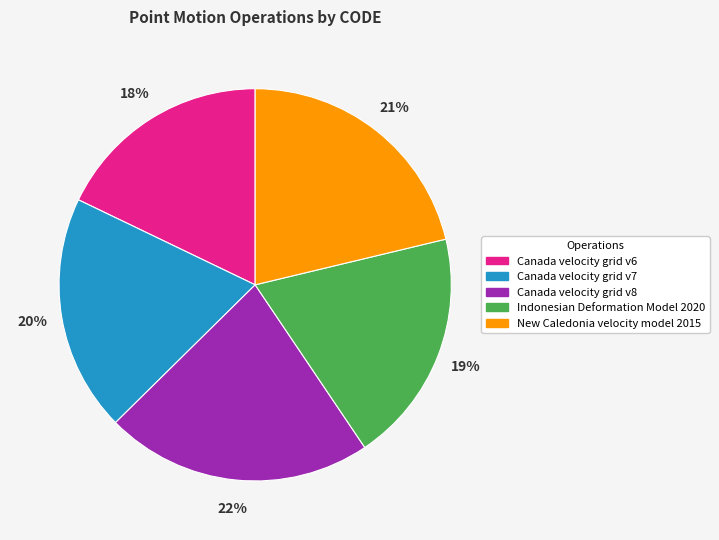

Count the number of slices in the pie.

5